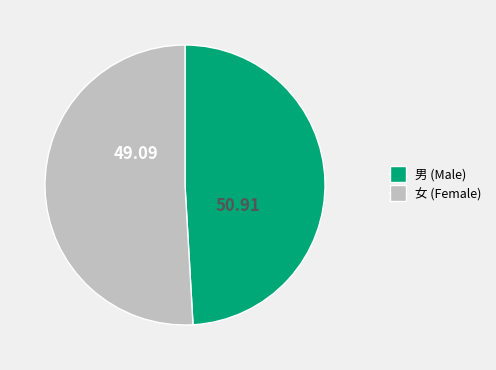

Do 女 (Female) and 男 (Male) together represent more than half of the pie?

Yes